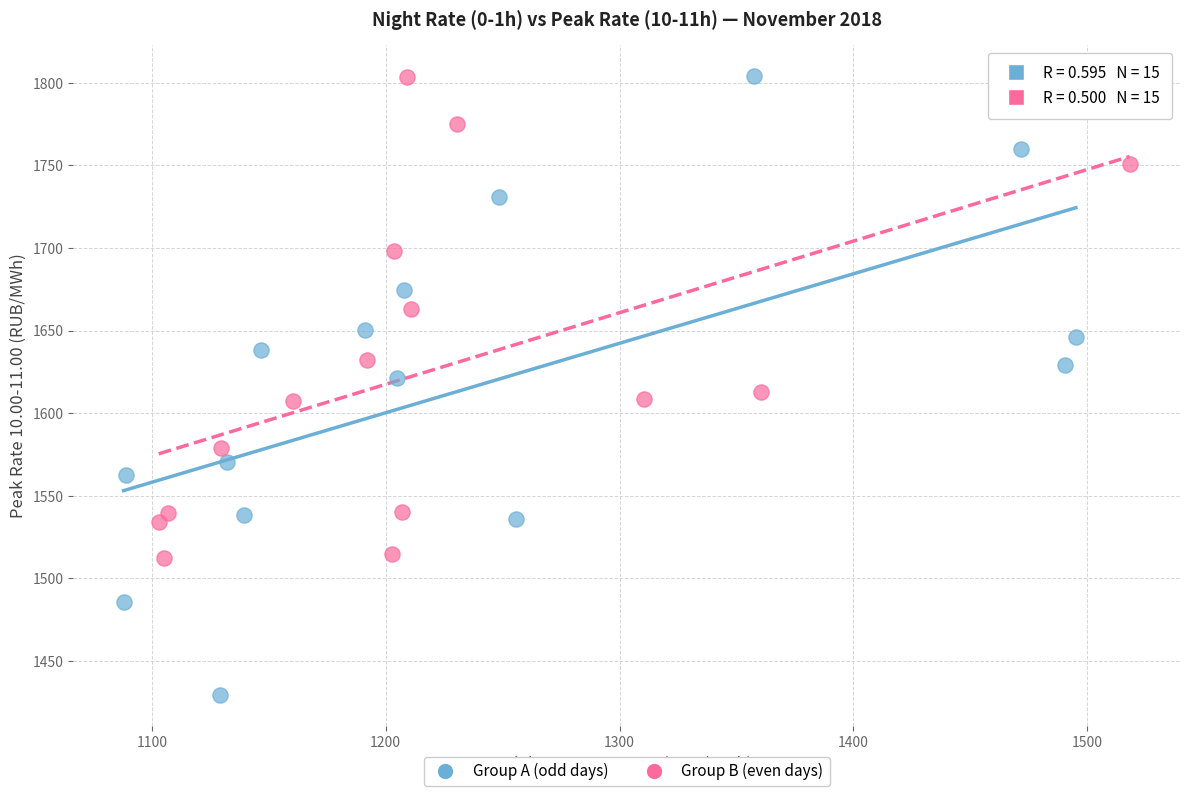

Which series reaches the minimum Y coordinate?

Group A (odd days)